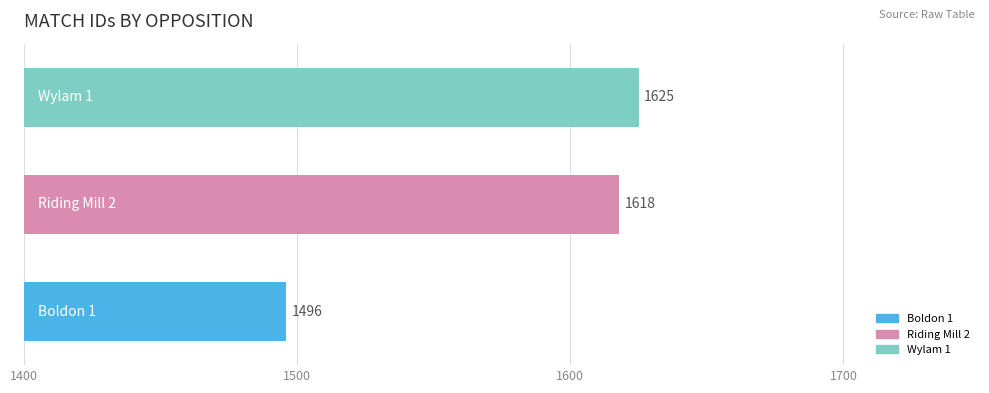

How many data points does each series have?

3